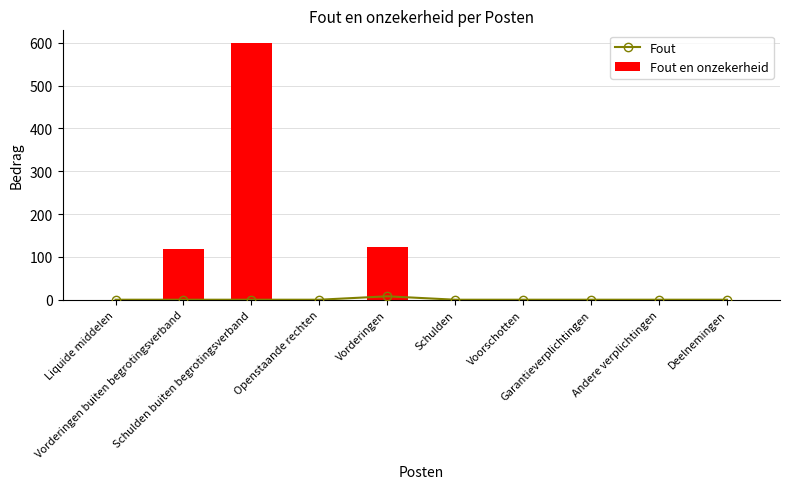

Reading right to left, what are all the values shown in this chart?

Fout: Deelnemingen=0	Andere verplichtingen=0	Garantieverplichtingen=0	Voorschotten=0	Schulden=0	Vorderingen=8	Openstaande rechten=0	Schulden buiten begrotingsverband=0	Vorderingen buiten begrotingsverband=0	Liquide middelen=0
Fout en onzekerheid: Deelnemingen=0	Andere verplichtingen=0	Garantieverplichtingen=0	Voorschotten=0	Schulden=0	Vorderingen=124	Openstaande rechten=0	Schulden buiten begrotingsverband=599	Vorderingen buiten begrotingsverband=119	Liquide middelen=0